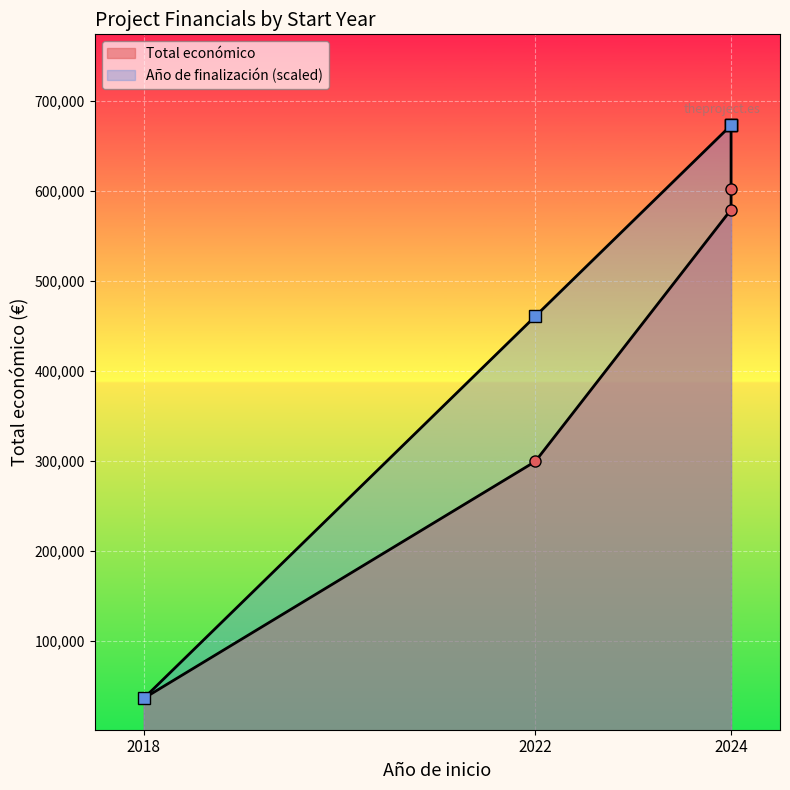

Reading left to right, extract all data points from this chart.

Total económico: 36647.1	299601.0	579152.0	602295.4	672807.0
Año de finalización (scaled): 36647.1	460753.7	672807.0	672807.0	672807.0